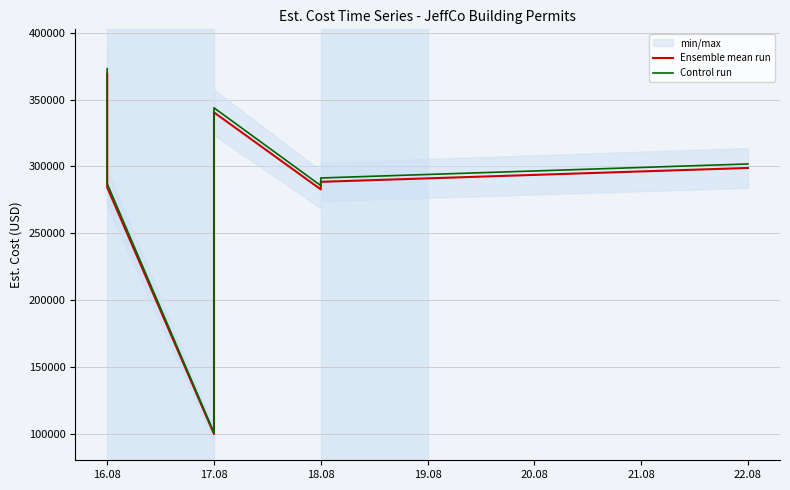

How many interior local valleys does the Ensemble mean run series have?

2